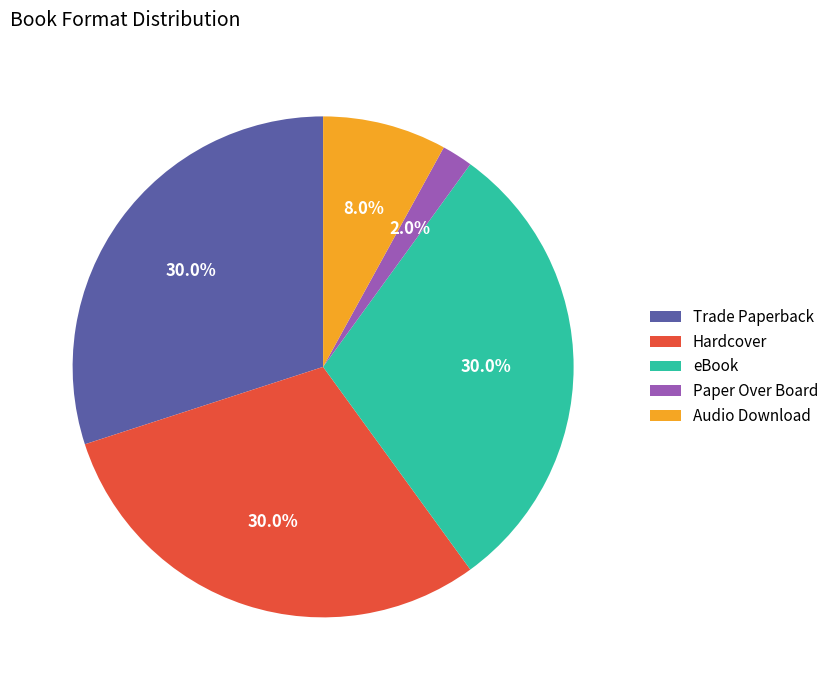

True or false: eBook accounts for 23% of the total.

False